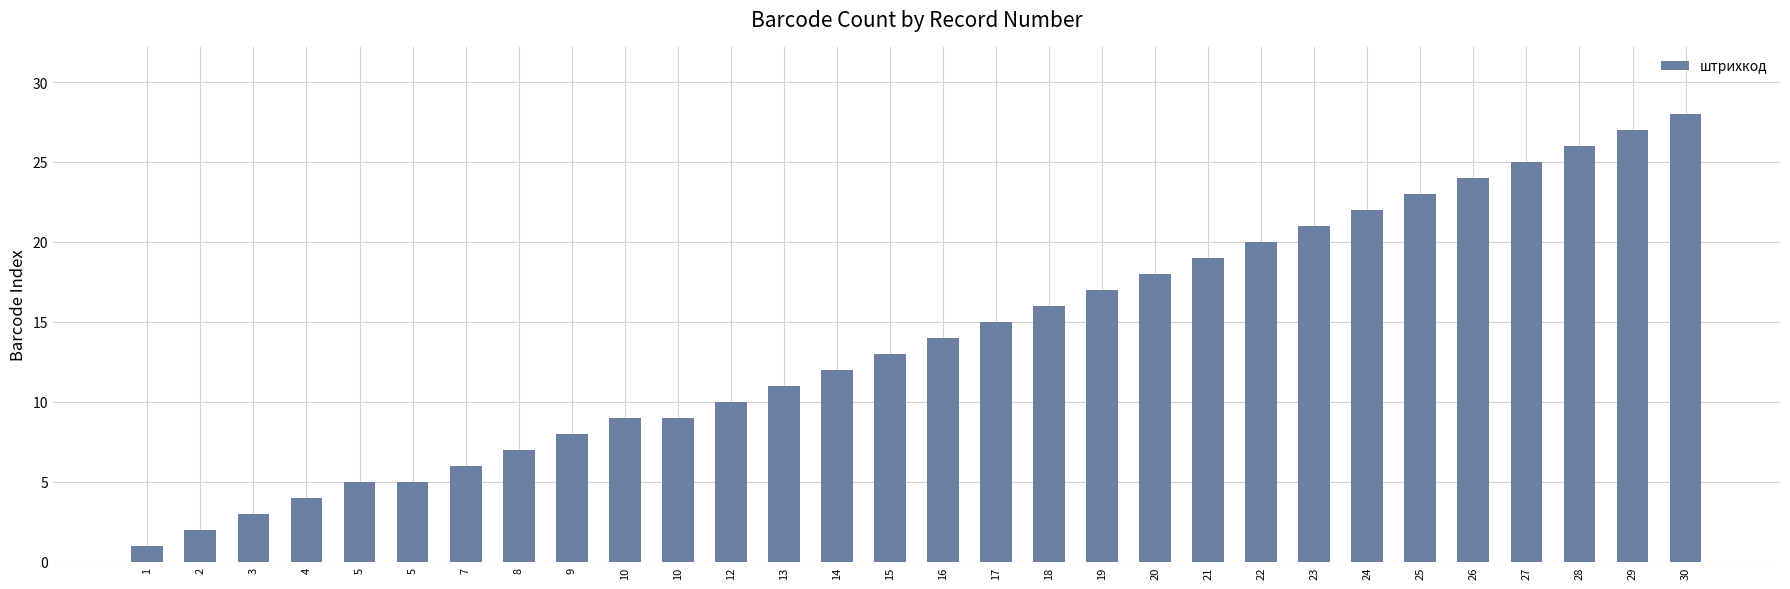

Between 27 and 8, which is larger?

27